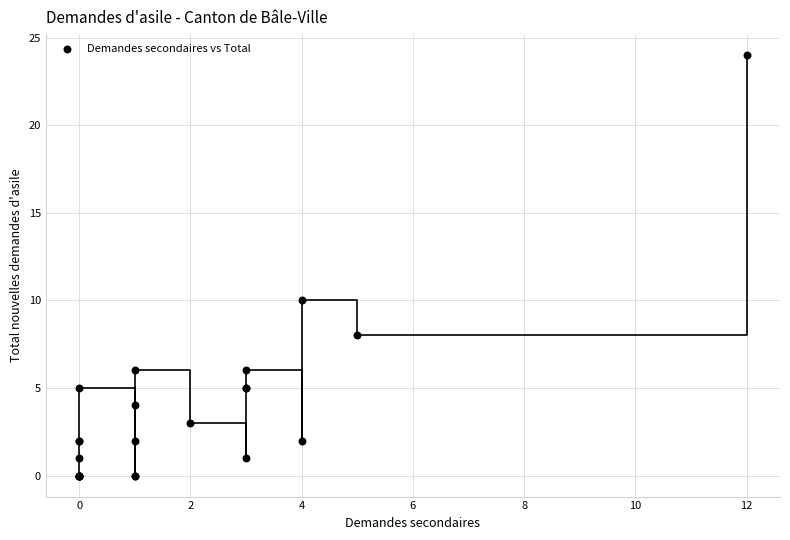

What Y value in the scatter plot is closest to 12?

10